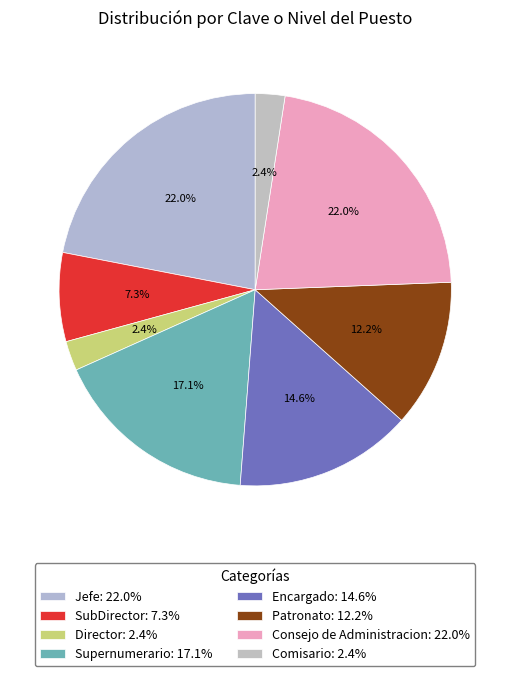

Approximately how many times larger is the value at Comisario compared to Encargado?

0.2